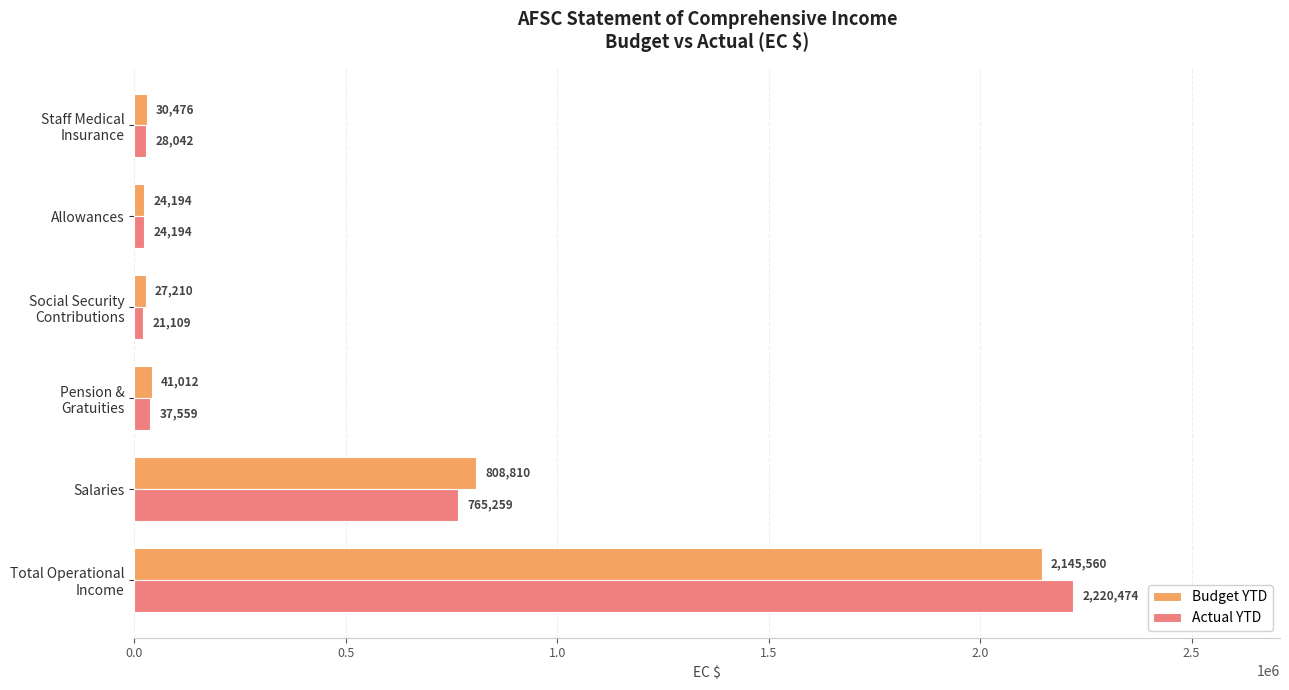

Which series has the largest total across all categories?

Actual YTD